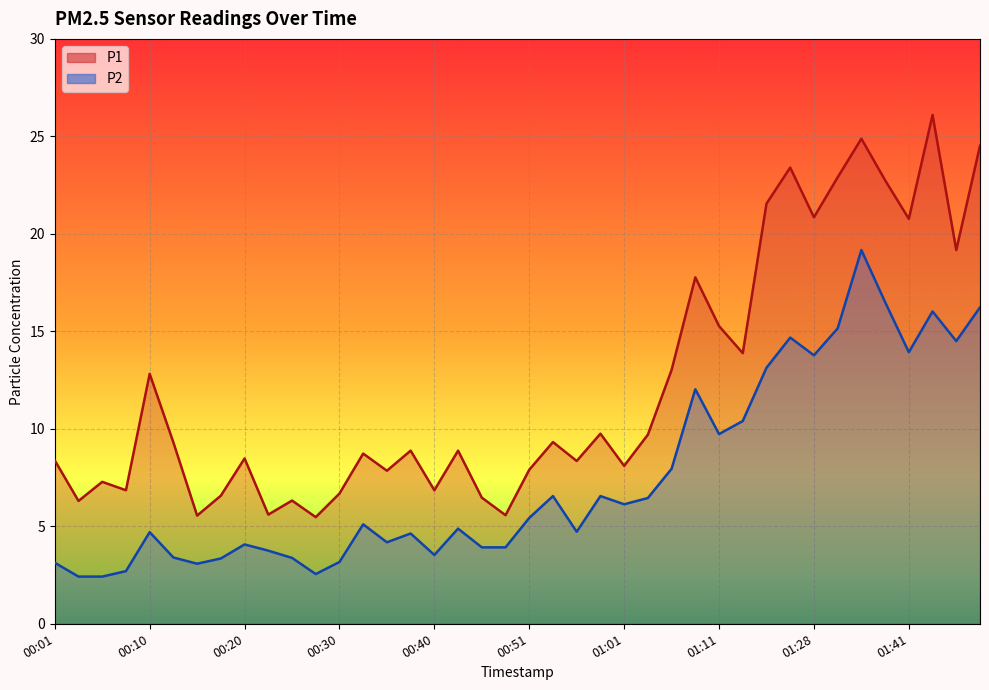

Reading right to left, what are all the values shown in this chart?

P1: 24.5	19.2	26.1	20.8	22.8	24.9	22.9	20.9	23.4	21.6	13.9	15.3	17.8	13.0	9.7	8.1	9.8	8.3	9.3	7.9	5.6	6.5	8.9	6.8	8.9	7.8	8.7	6.7	5.5	6.3	5.6	8.5	6.6	5.5	9.3	12.8	6.8	7.3	6.3	8.4
P2: 16.2	14.5	16.0	13.9	16.5	19.2	15.2	13.8	14.7	13.1	10.4	9.7	12.0	8.0	6.5	6.1	6.5	4.7	6.5	5.4	3.9	3.9	4.9	3.5	4.6	4.2	5.1	3.2	2.5	3.4	3.8	4.1	3.4	3.1	3.4	4.7	2.7	2.4	2.4	3.1